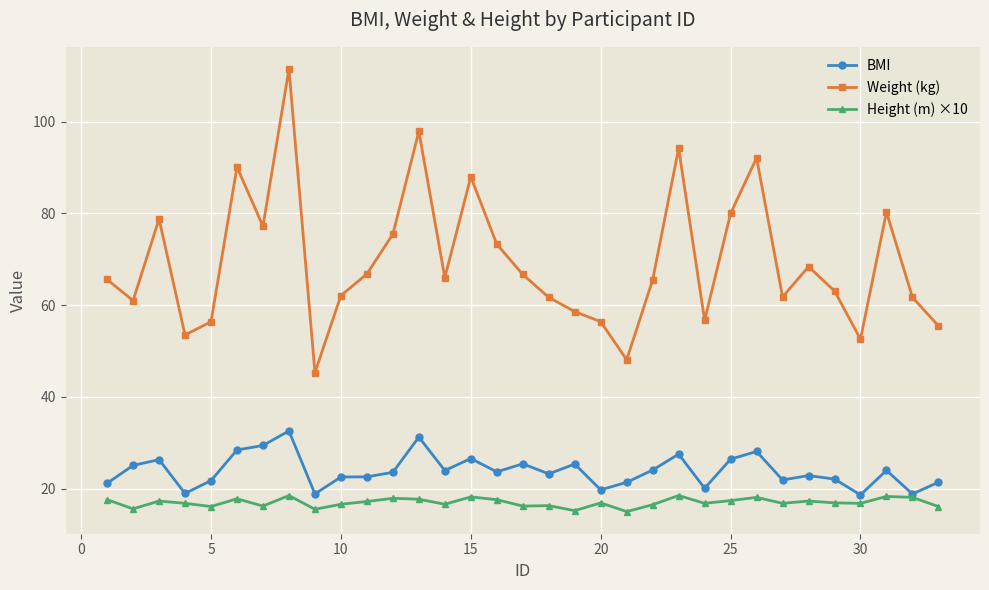

In Weight (kg), how many points are lower than both neighbors (excluding endpoints)?

9